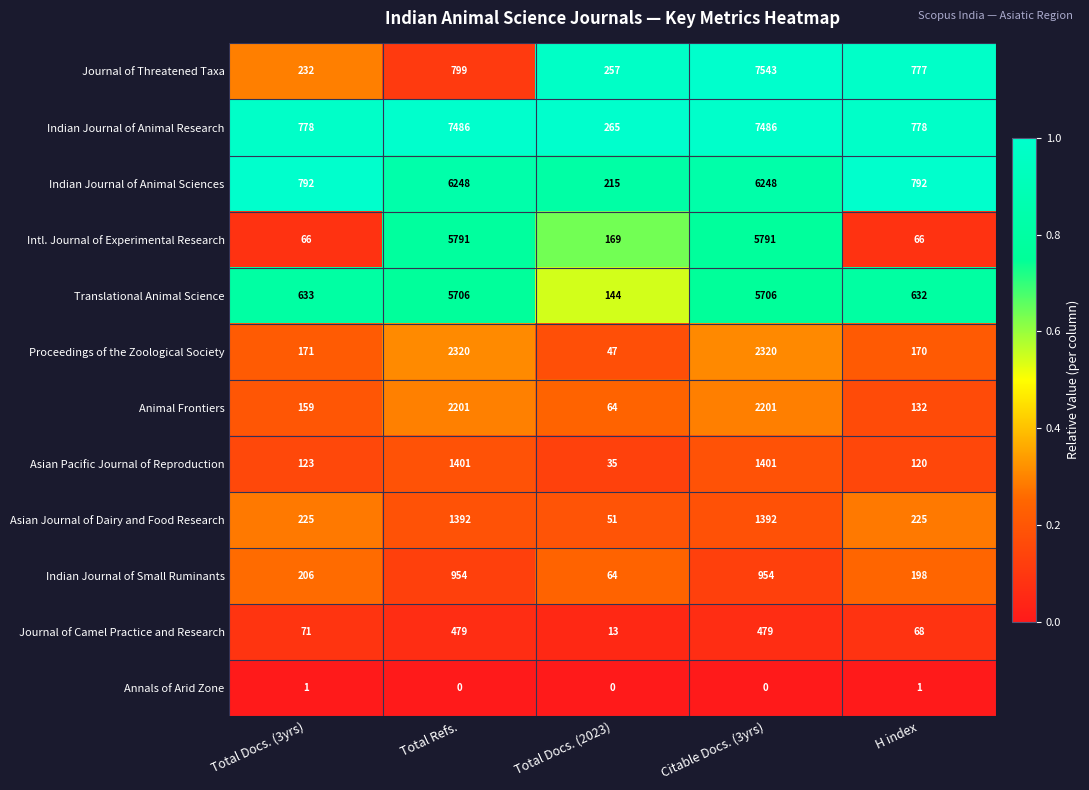

What is the total value across all series at Total Docs. (3yrs)?

3457